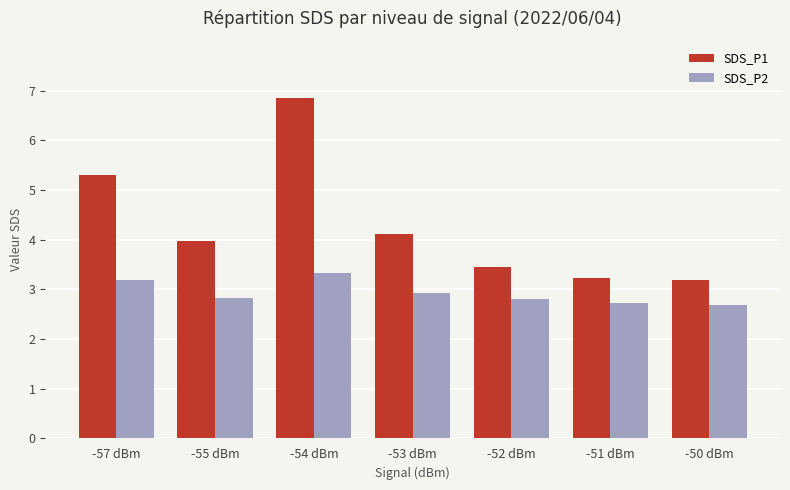

What is the minimum value for SDS_P2?

2.7